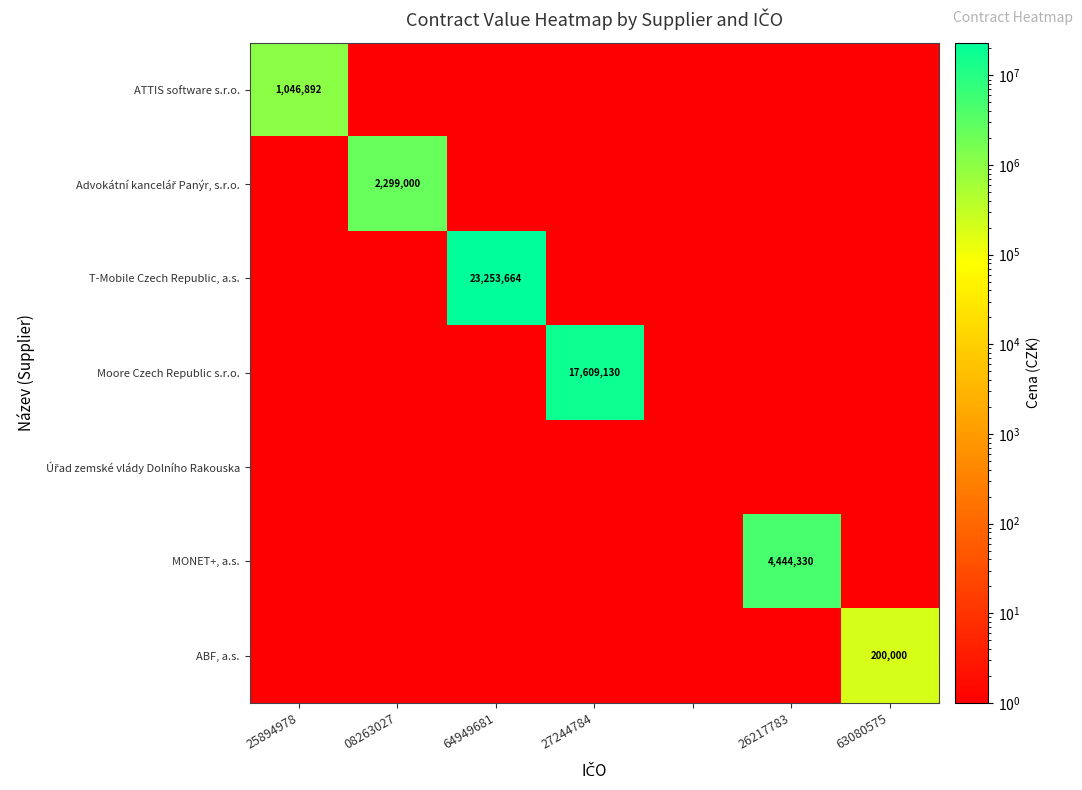

What is the approximate value of Advokátní kancelář Panýr, s.r.o. at 64949681?

1.0